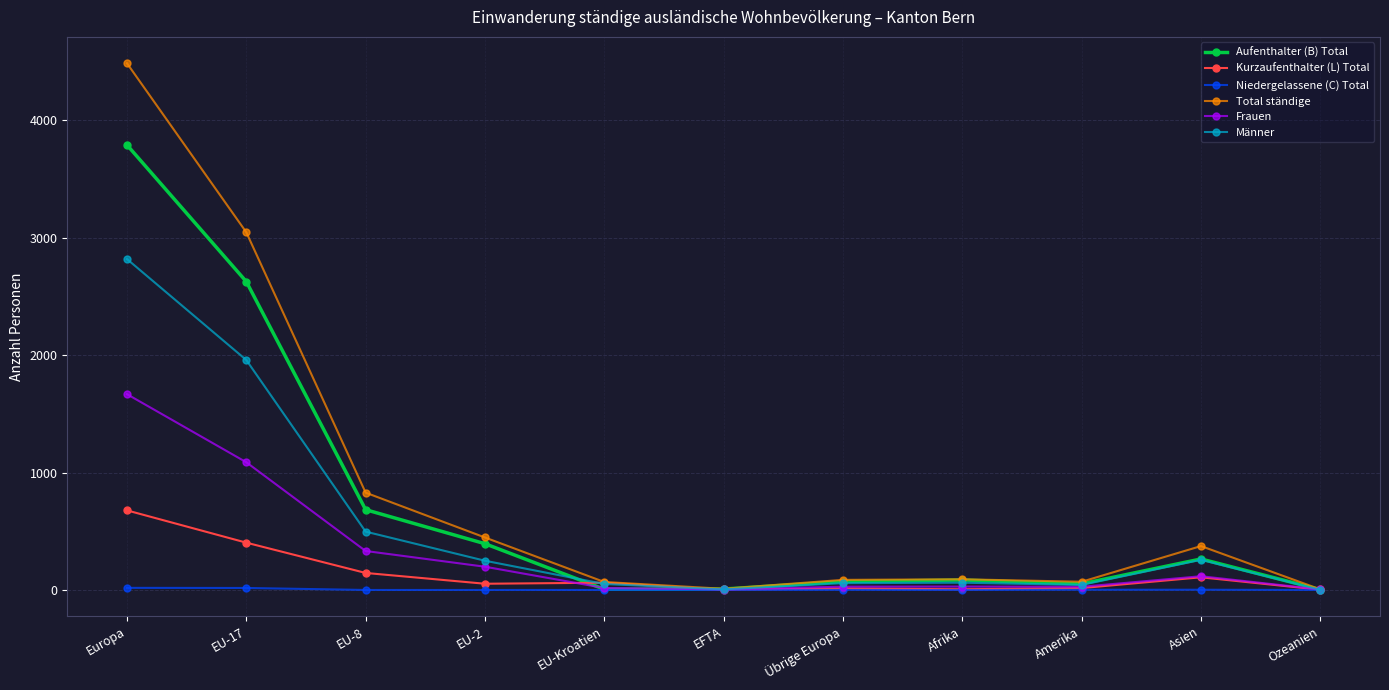

What is the spread (max minus min) of values at EU-17?

3030